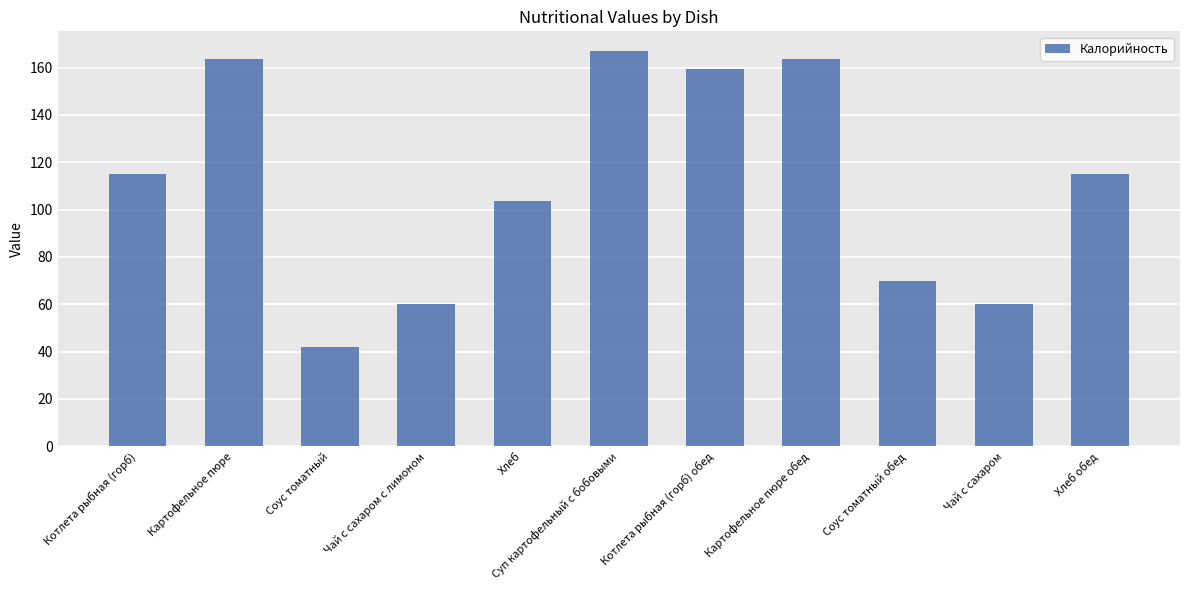

Count the number of data series in this chart.

1